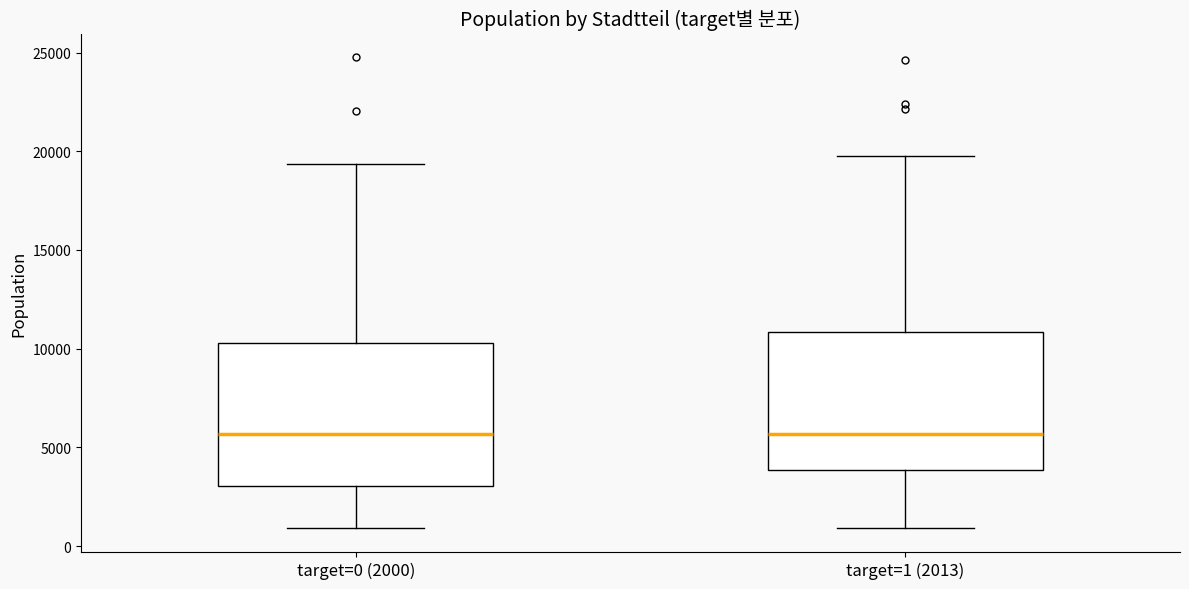

Where is the upper edge of the box for target=0 (2000) on the y-axis? The values are not printed on the chart, so give them approximately, as read against the axis.

10500